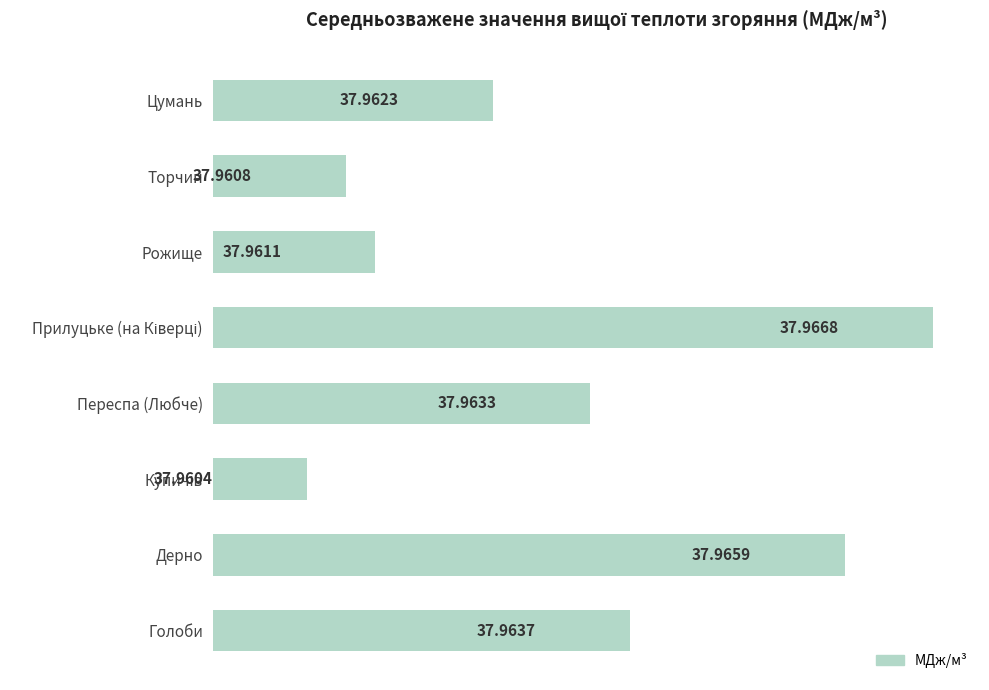

Between Голоби and Рожище, which is larger?

Голоби